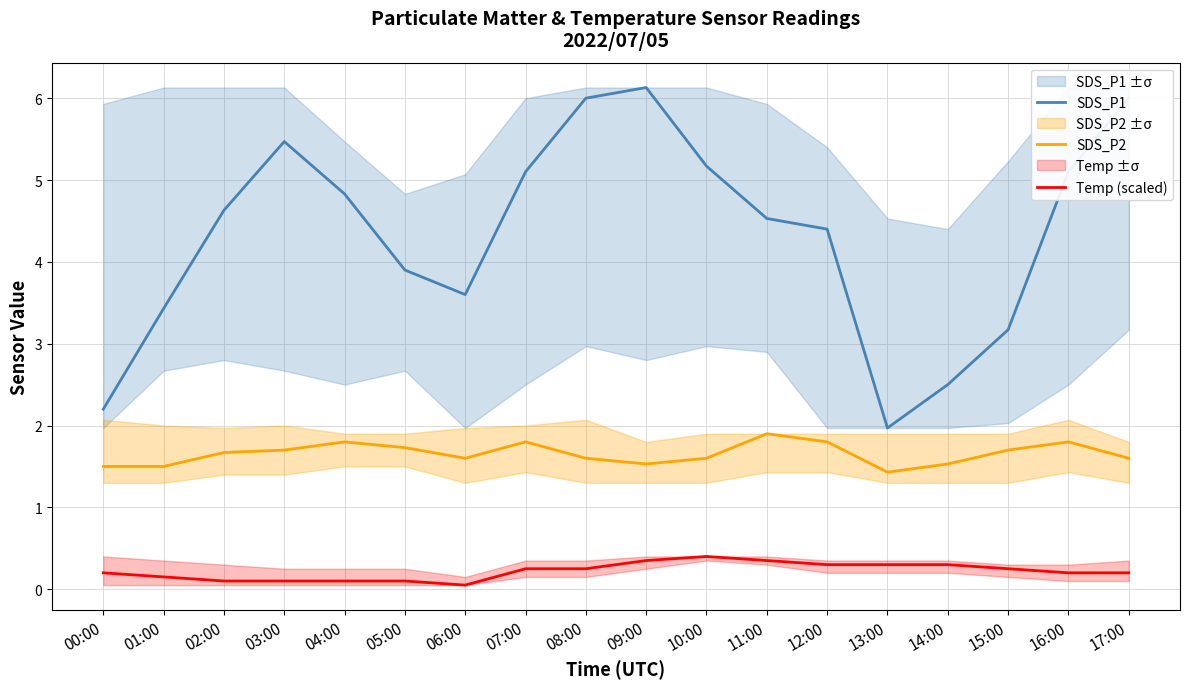

How many lines are shown in the chart?

3